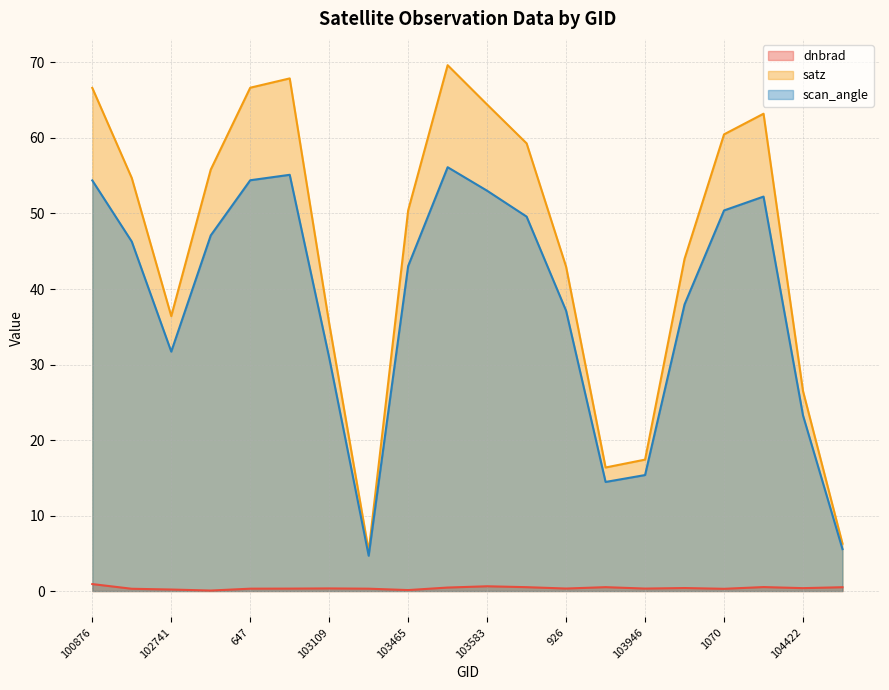

How many lines are shown in the chart?

3